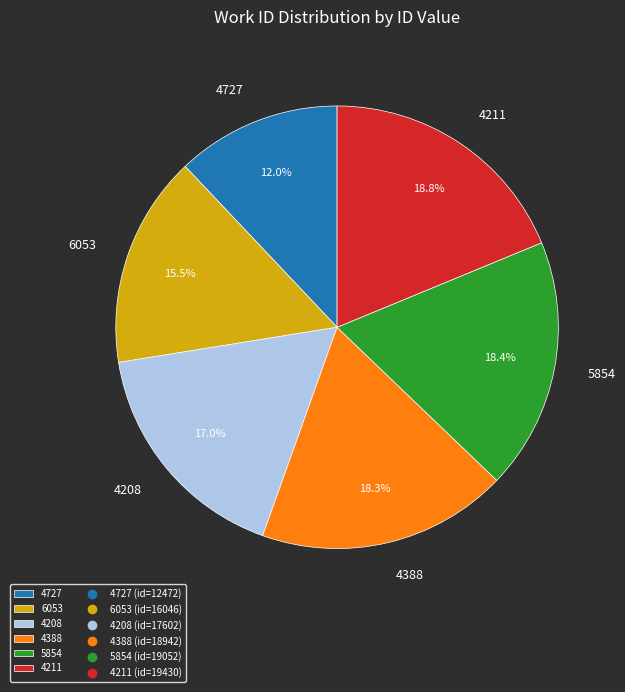

How many segments does this pie chart have?

6